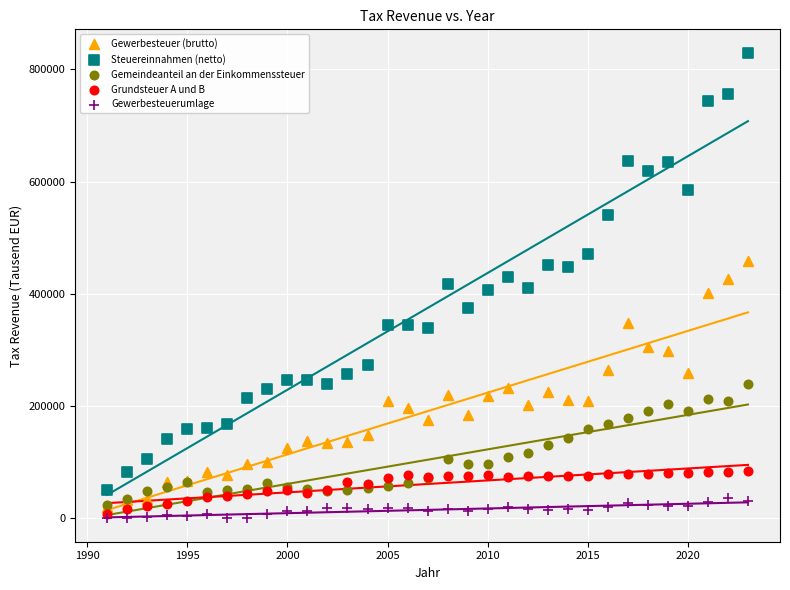

Which series has the widest spread of Y values?

Steuereinnahmen (netto)